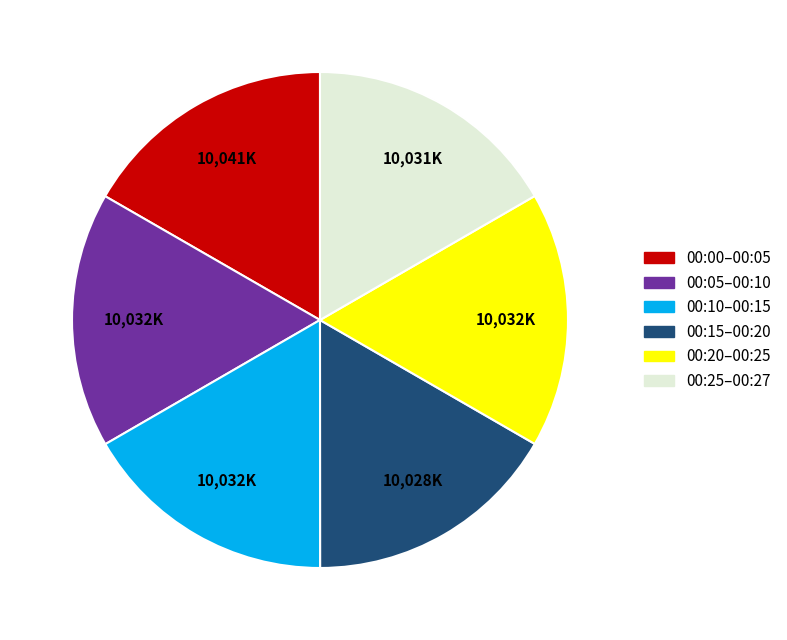

Is the sum of 00:00–00:05 and 00:10–00:15 greater than half?

No